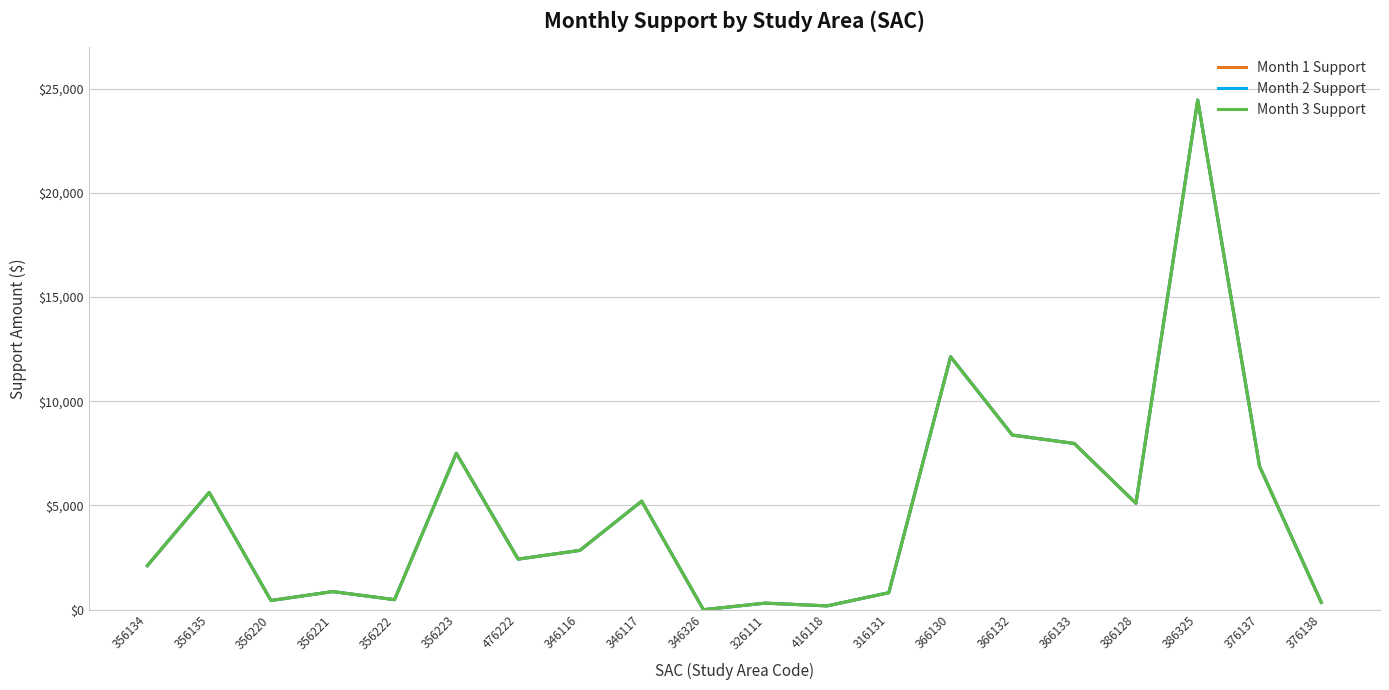

Reading left to right, what are all the values shown in this chart?

Month 1 Support: 356134=2112.7	356135=5624.2	356220=440.8	356221=868.8	356222=480.6	356223=7504.6	476222=2425.8	346116=2844.3	346117=5206.9	346326=0.0	326111=314.1	416118=181.8	316131=815.2	366130=12133.0	366132=8375.0	366133=7975.0	386128=5104.2	386325=24448.5	376137=6882.1	376138=347.9
Month 2 Support: 356134=2112.7	356135=5624.2	356220=440.8	356221=868.8	356222=480.6	356223=7504.6	476222=2425.8	346116=2844.3	346117=5206.9	346326=0.0	326111=314.1	416118=181.8	316131=815.2	366130=12133.0	366132=8375.0	366133=7975.0	386128=5104.2	386325=24448.5	376137=6882.1	376138=347.9
Month 3 Support: 356134=2112.7	356135=5624.2	356220=440.8	356221=868.8	356222=480.6	356223=7504.6	476222=2425.8	346116=2844.3	346117=5206.9	346326=0.0	326111=314.1	416118=181.8	316131=815.2	366130=12133.0	366132=8375.0	366133=7975.0	386128=5104.2	386325=24448.5	376137=6882.1	376138=347.9